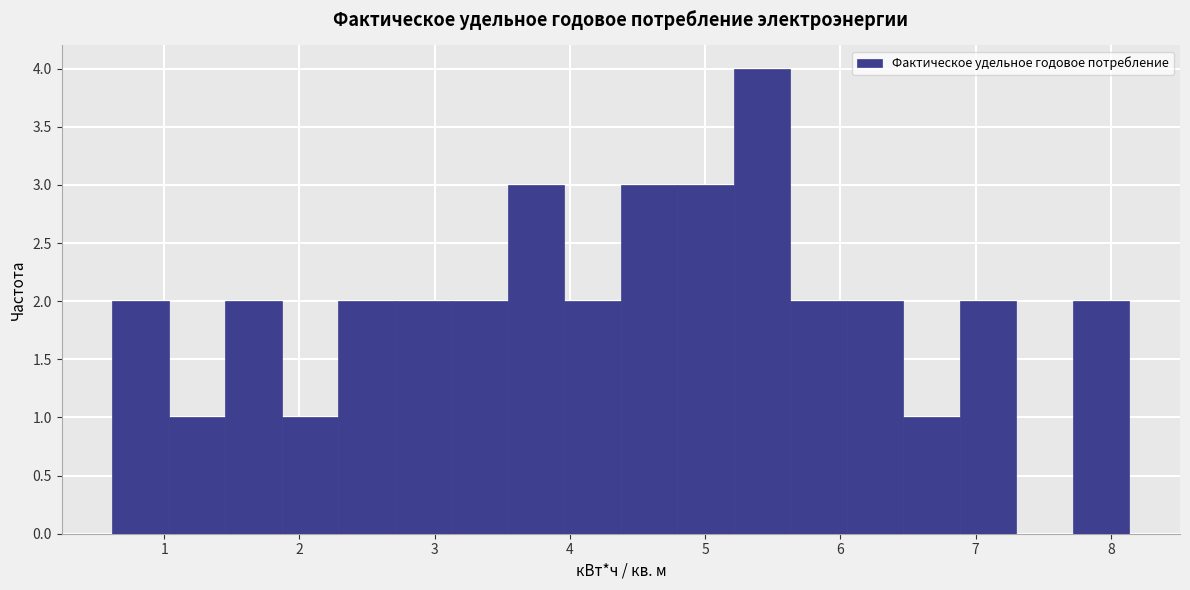

Reading left to right, transcribe this chart: for each bar, give the range it covers on the x-axis and its height. Neither the bar edges nor the heights are printed on the chart, so give them approximately, as read against the axes.

0.6 to 1.0: 2
1.0 to 1.5: 1
1.5 to 1.9: 2
1.9 to 2.3: 1
2.3 to 2.7: 2
2.7 to 3.1: 2
3.1 to 3.5: 2
3.5 to 4.0: 3
4.0 to 4.4: 2
4.4 to 4.8: 3
4.8 to 5.2: 3
5.2 to 5.6: 4
5.6 to 6.0: 2
6.0 to 6.5: 2
6.5 to 6.9: 1
6.9 to 7.3: 2
7.3 to 7.7: 0
7.7 to 8.1: 2